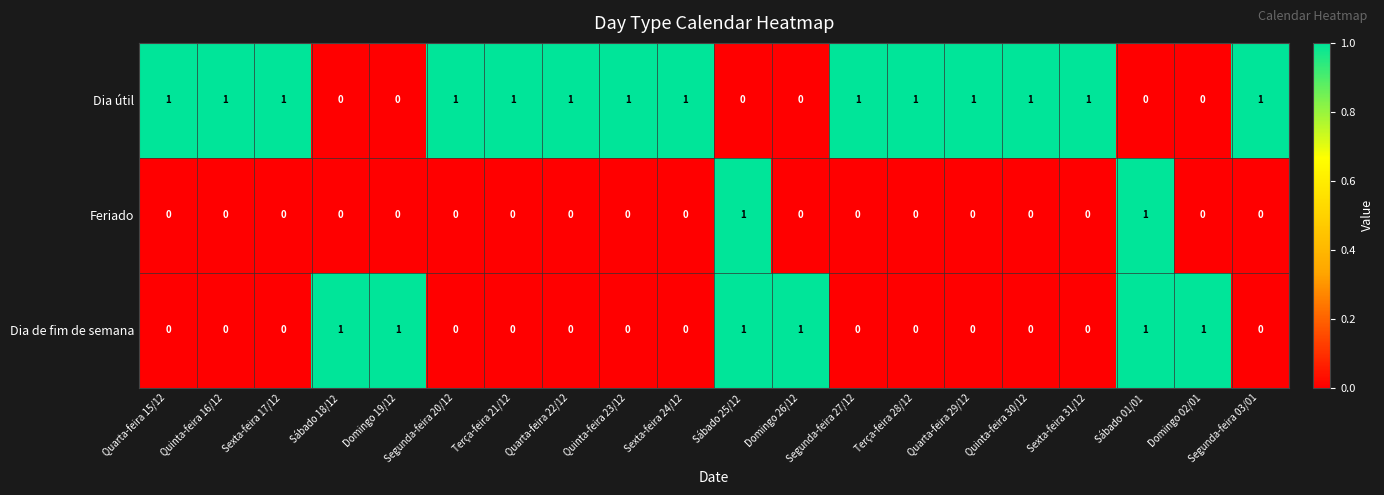

Rank the series by their average value, from lowest to highest.

Feriado, Dia de fim de semana, Dia útil